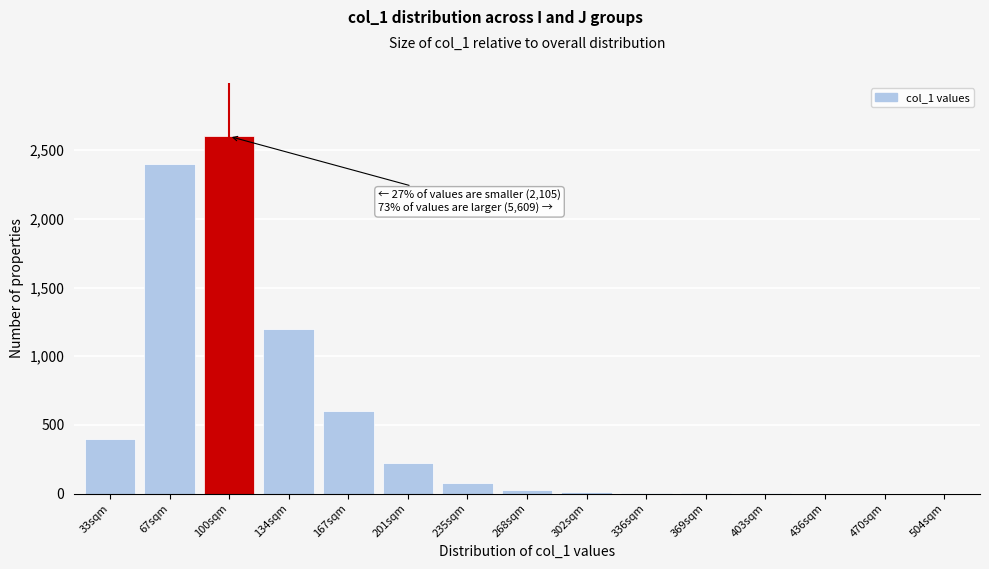

Where is the data nearest to the value 1300?

134sqm